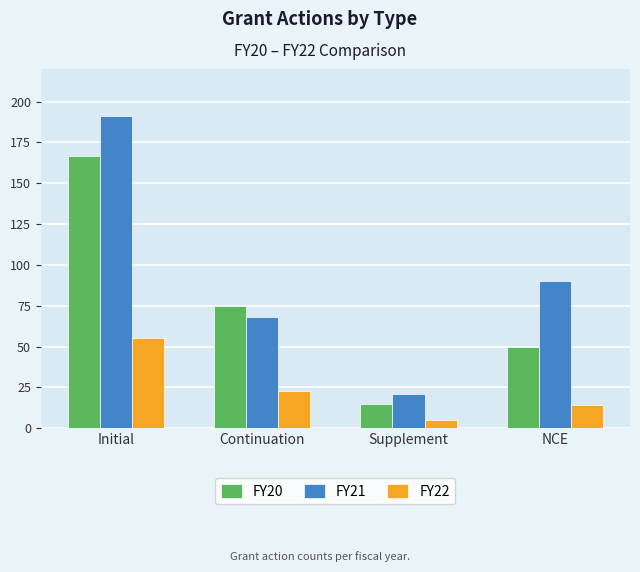

Reading left to right, transcribe all the data shown in this chart.

FY20: 167	75	15	50
FY21: 191	68	21	90
FY22: 55	23	5	14